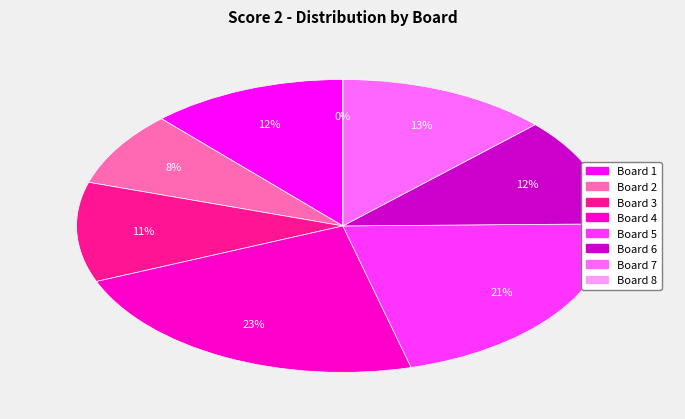

The Board 2 slice represents 1% of the pie. True or false?

False